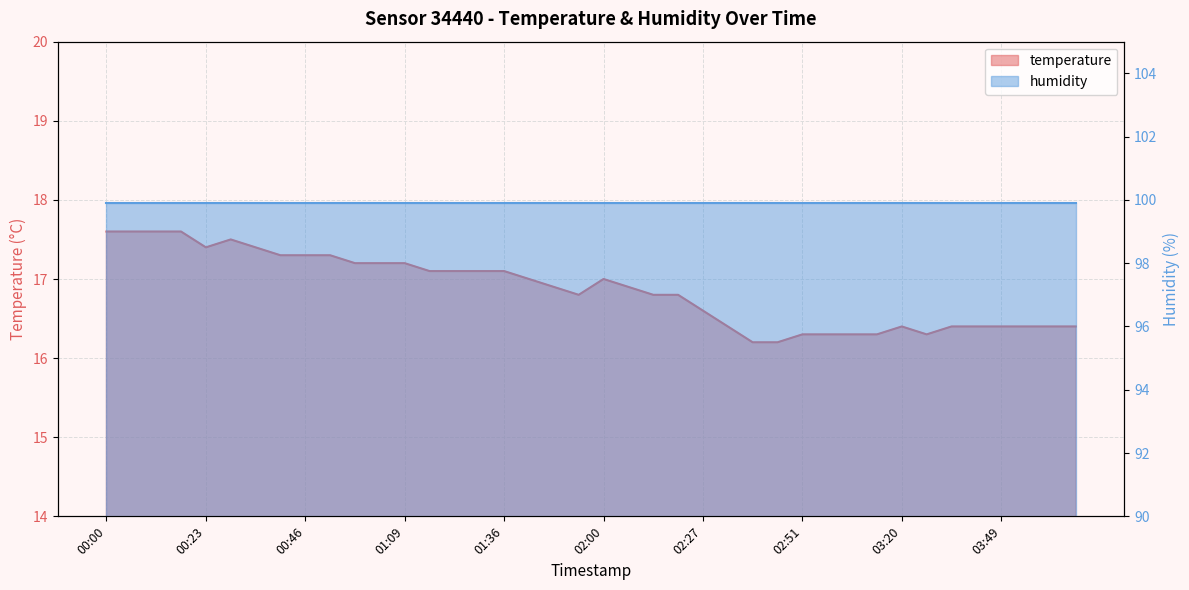

What position from the left is 03:20?

33